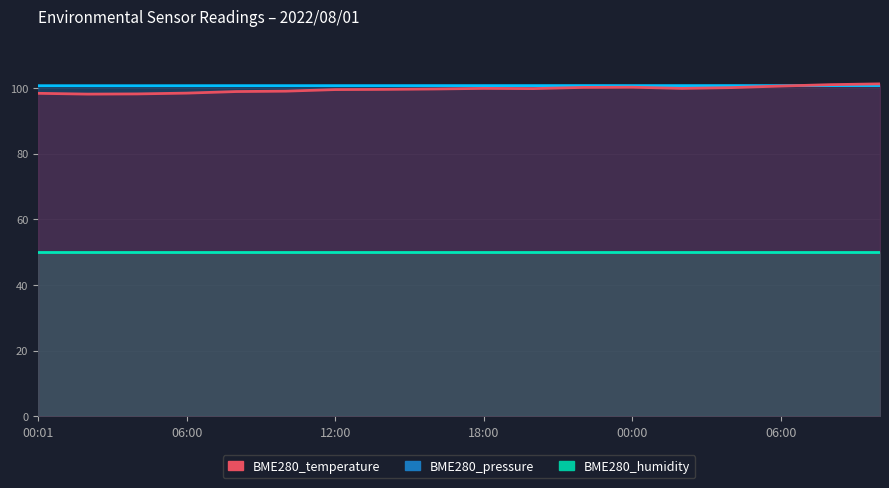

Where is the first local minimum for BME280_temperature?

02:00